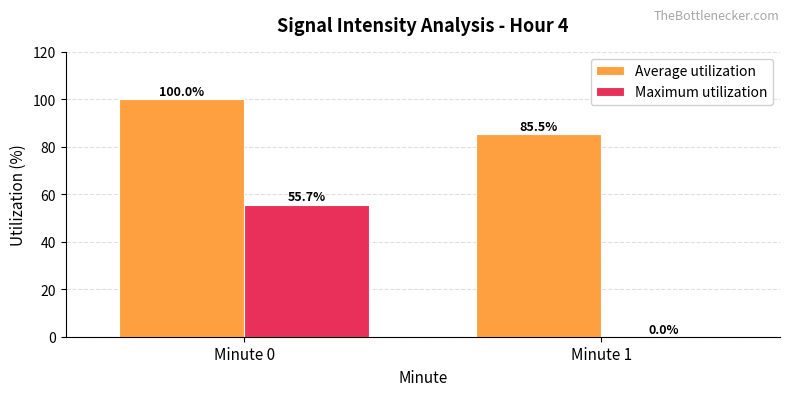

Which series has the largest total across all categories?

Average utilization